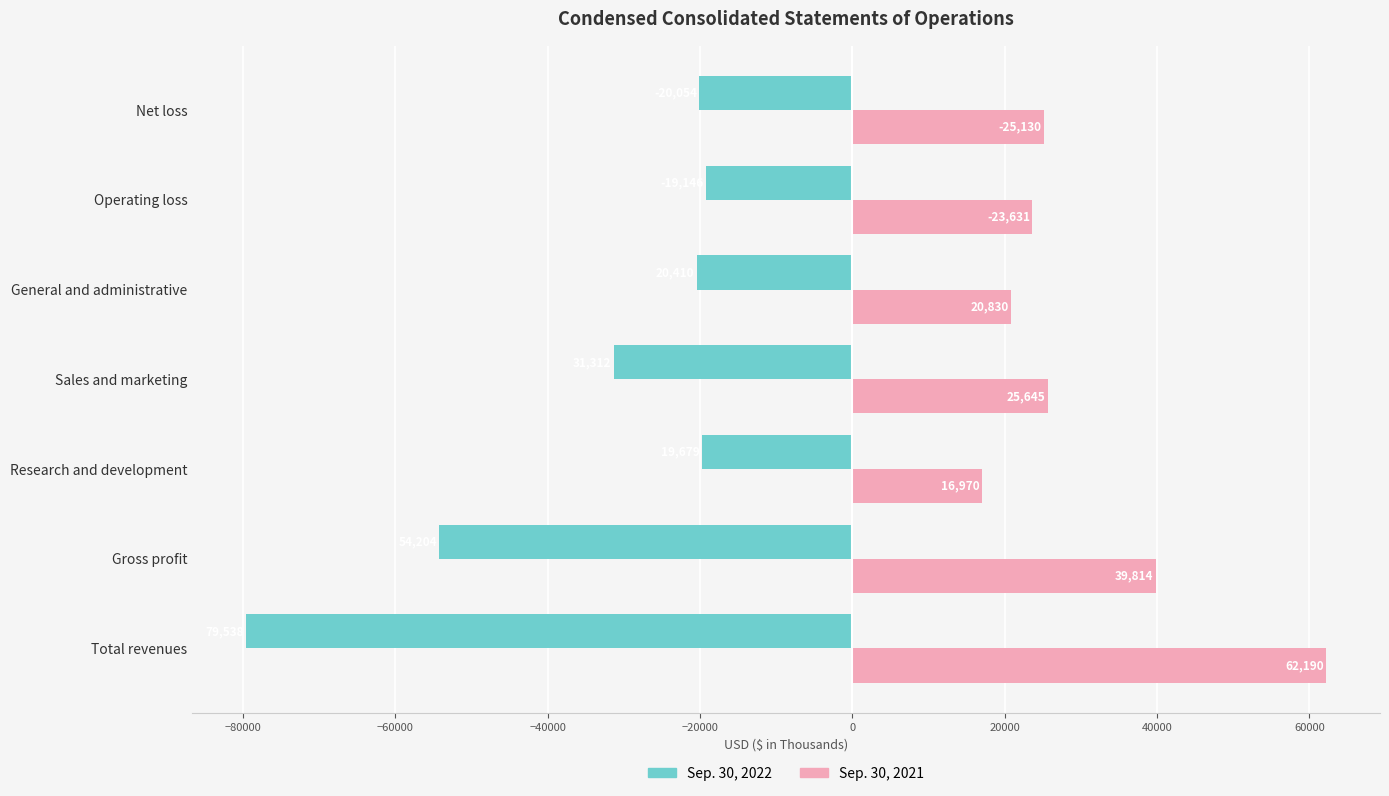

List the series in order of their peak value, highest first.

Sep. 30, 2021, Sep. 30, 2022